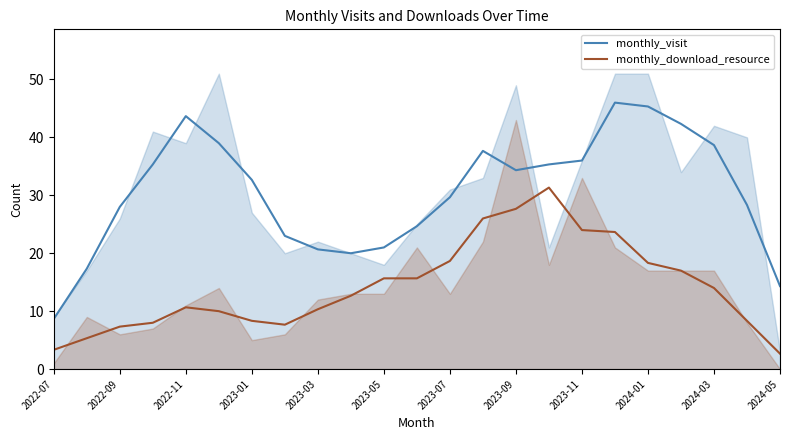

What is the average value of the monthly_visit series?

30.5